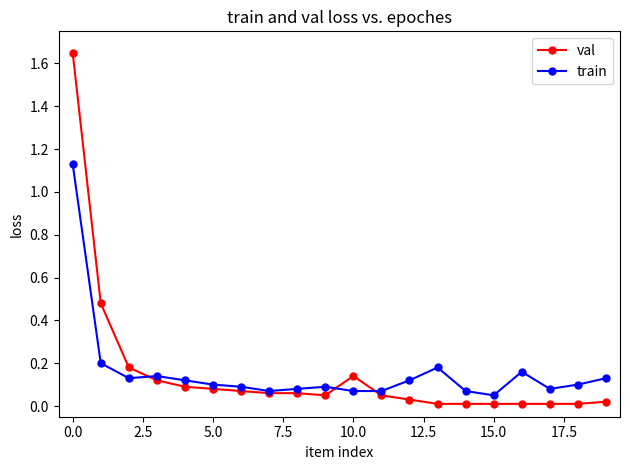

True or false: val and train cross at least once.

True